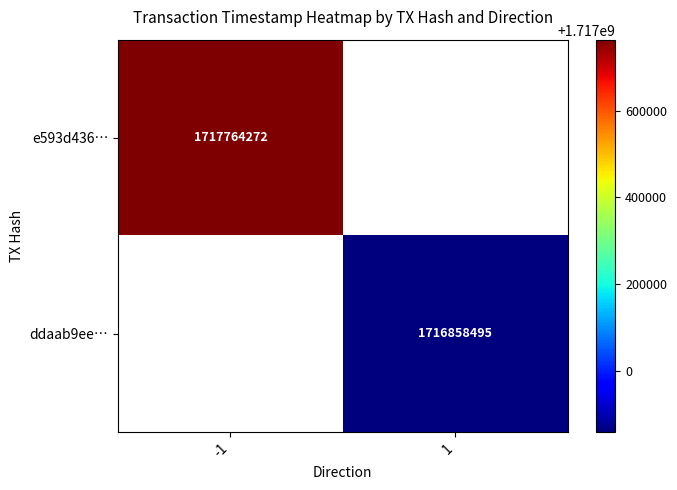

True or false: ddaab9ee… has a value of 1716858495 at 1.

True